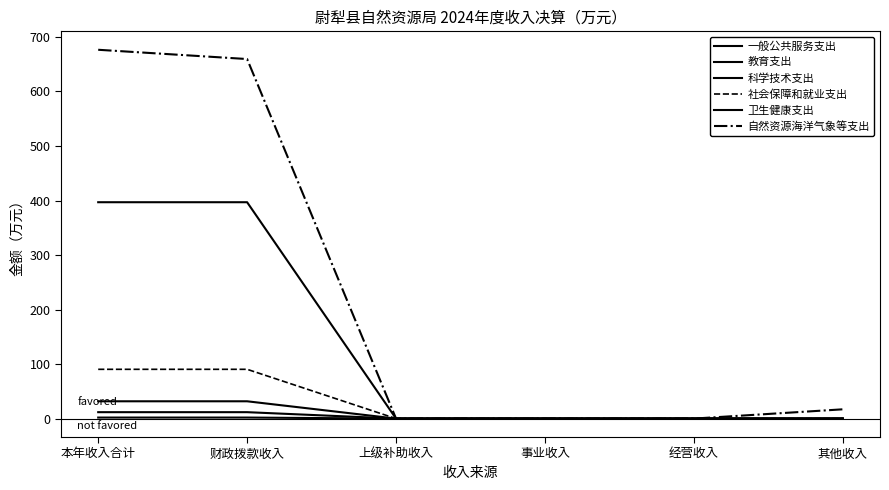

Which has a higher value, 上级补助收入 or 经营收入?

上级补助收入